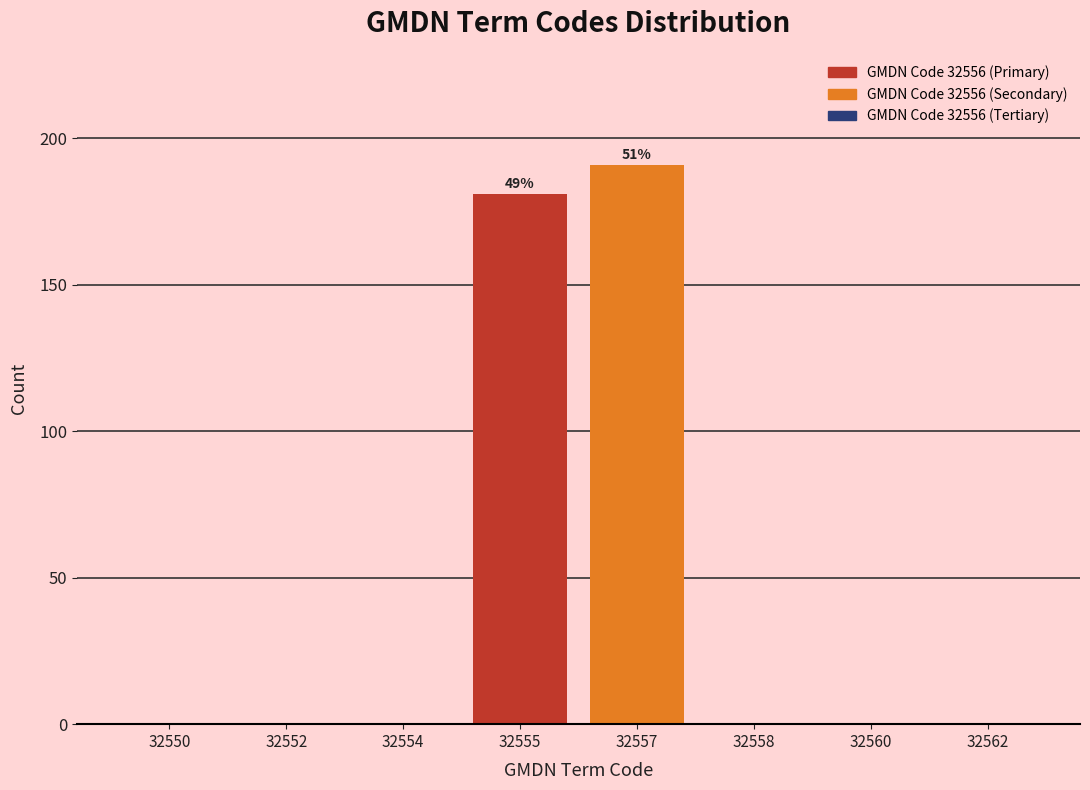

Reading right to left, extract all data points from this chart.

32562=0	32560=0	32558=0	32557=191	32555=181	32554=0	32552=0	32550=0